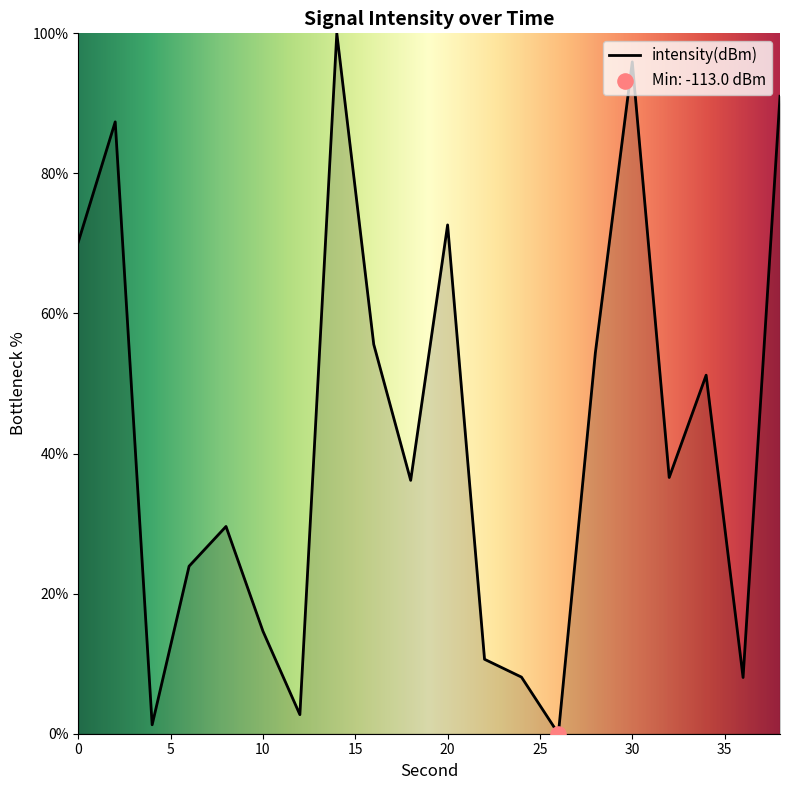

What is the difference between the maximum and minimum values?

100.0